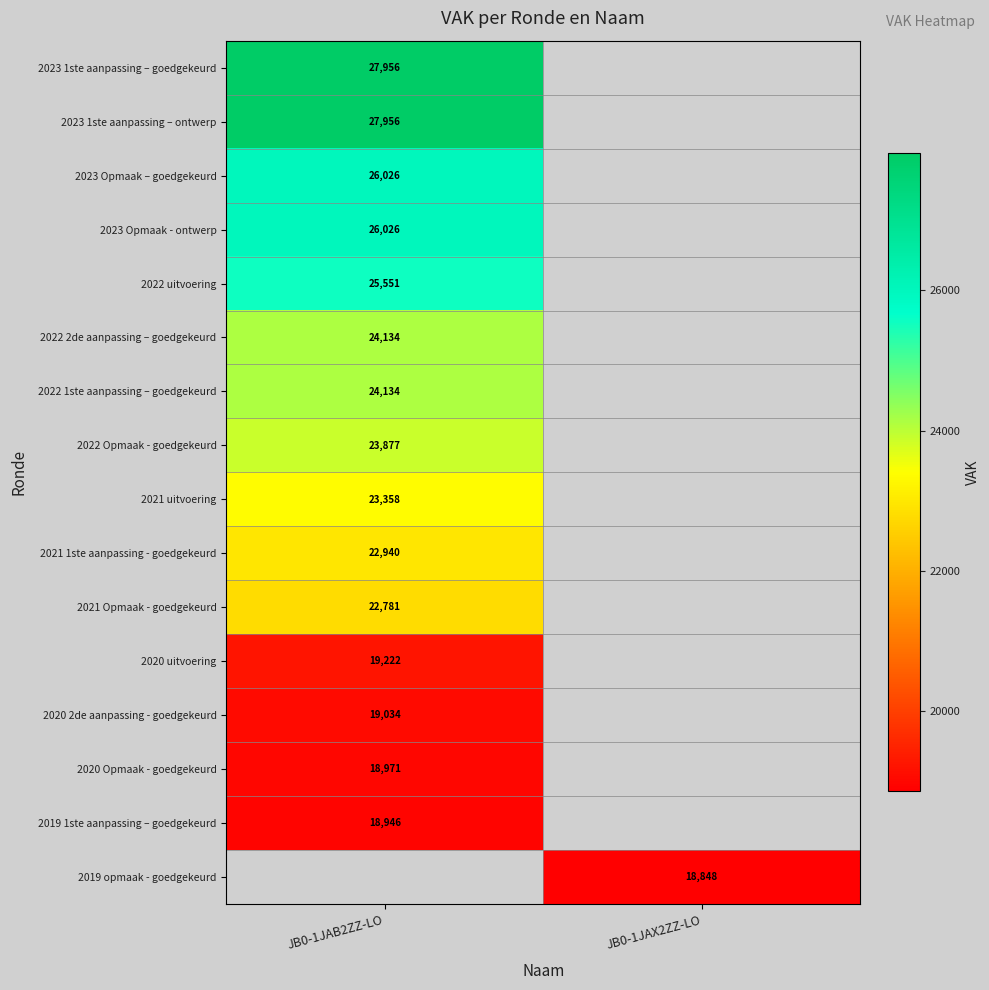

Count the number of categories in the chart.

2